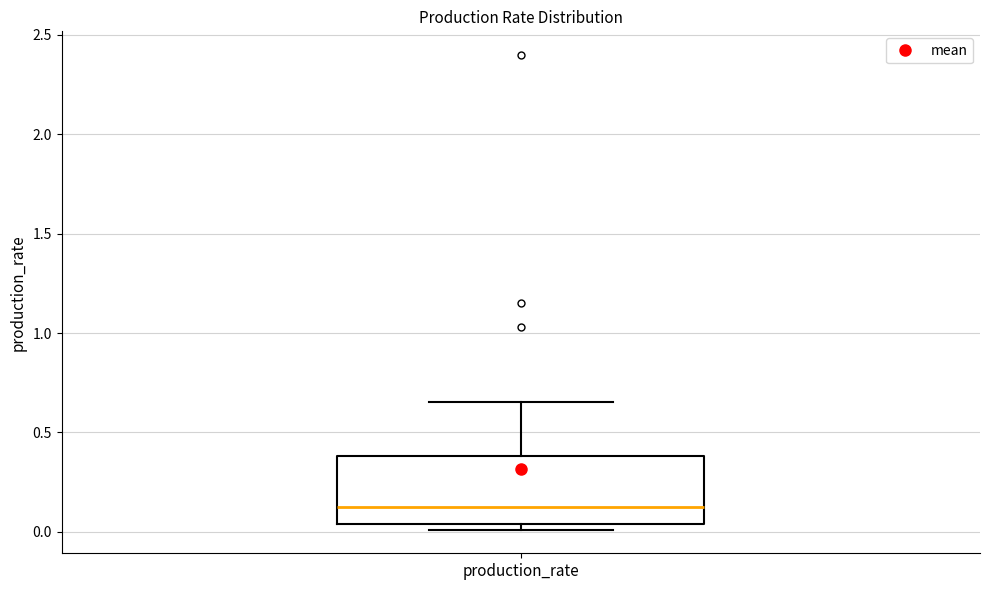

Transcribe this box plot: give where the median line is, the range the box spans, and where the two whiskers end, as read against the y-axis. The values are not printed on the chart, so give them approximately, as read against the axis.

median 0.10, box 0.05 to 0.40, whiskers 0.00 to 0.65